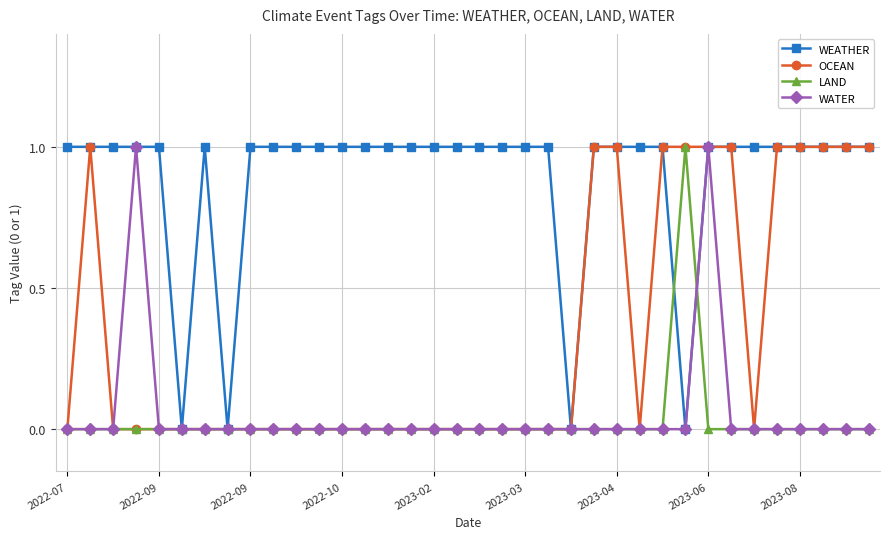

What is the sum of all WATER values?

2